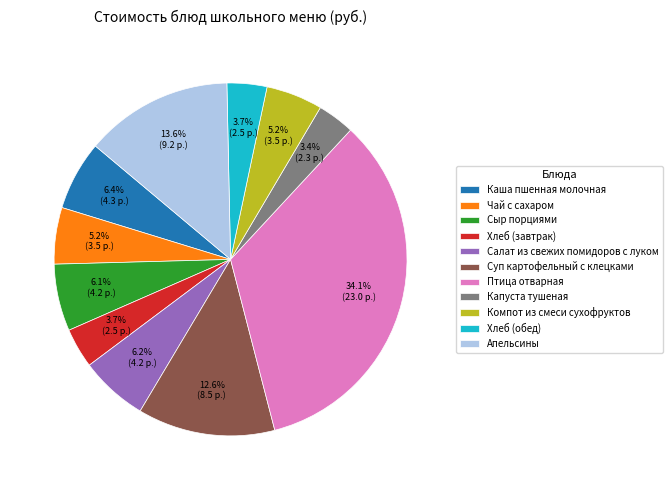

Is it true that Птица отварная is 45% of the pie?

False